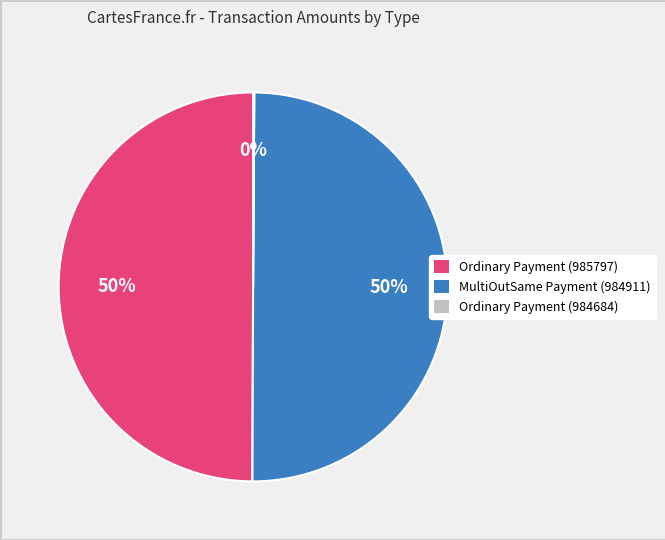

To the nearest percent, what percentage of the pie is MultiOutSame Payment (984911)?

50%